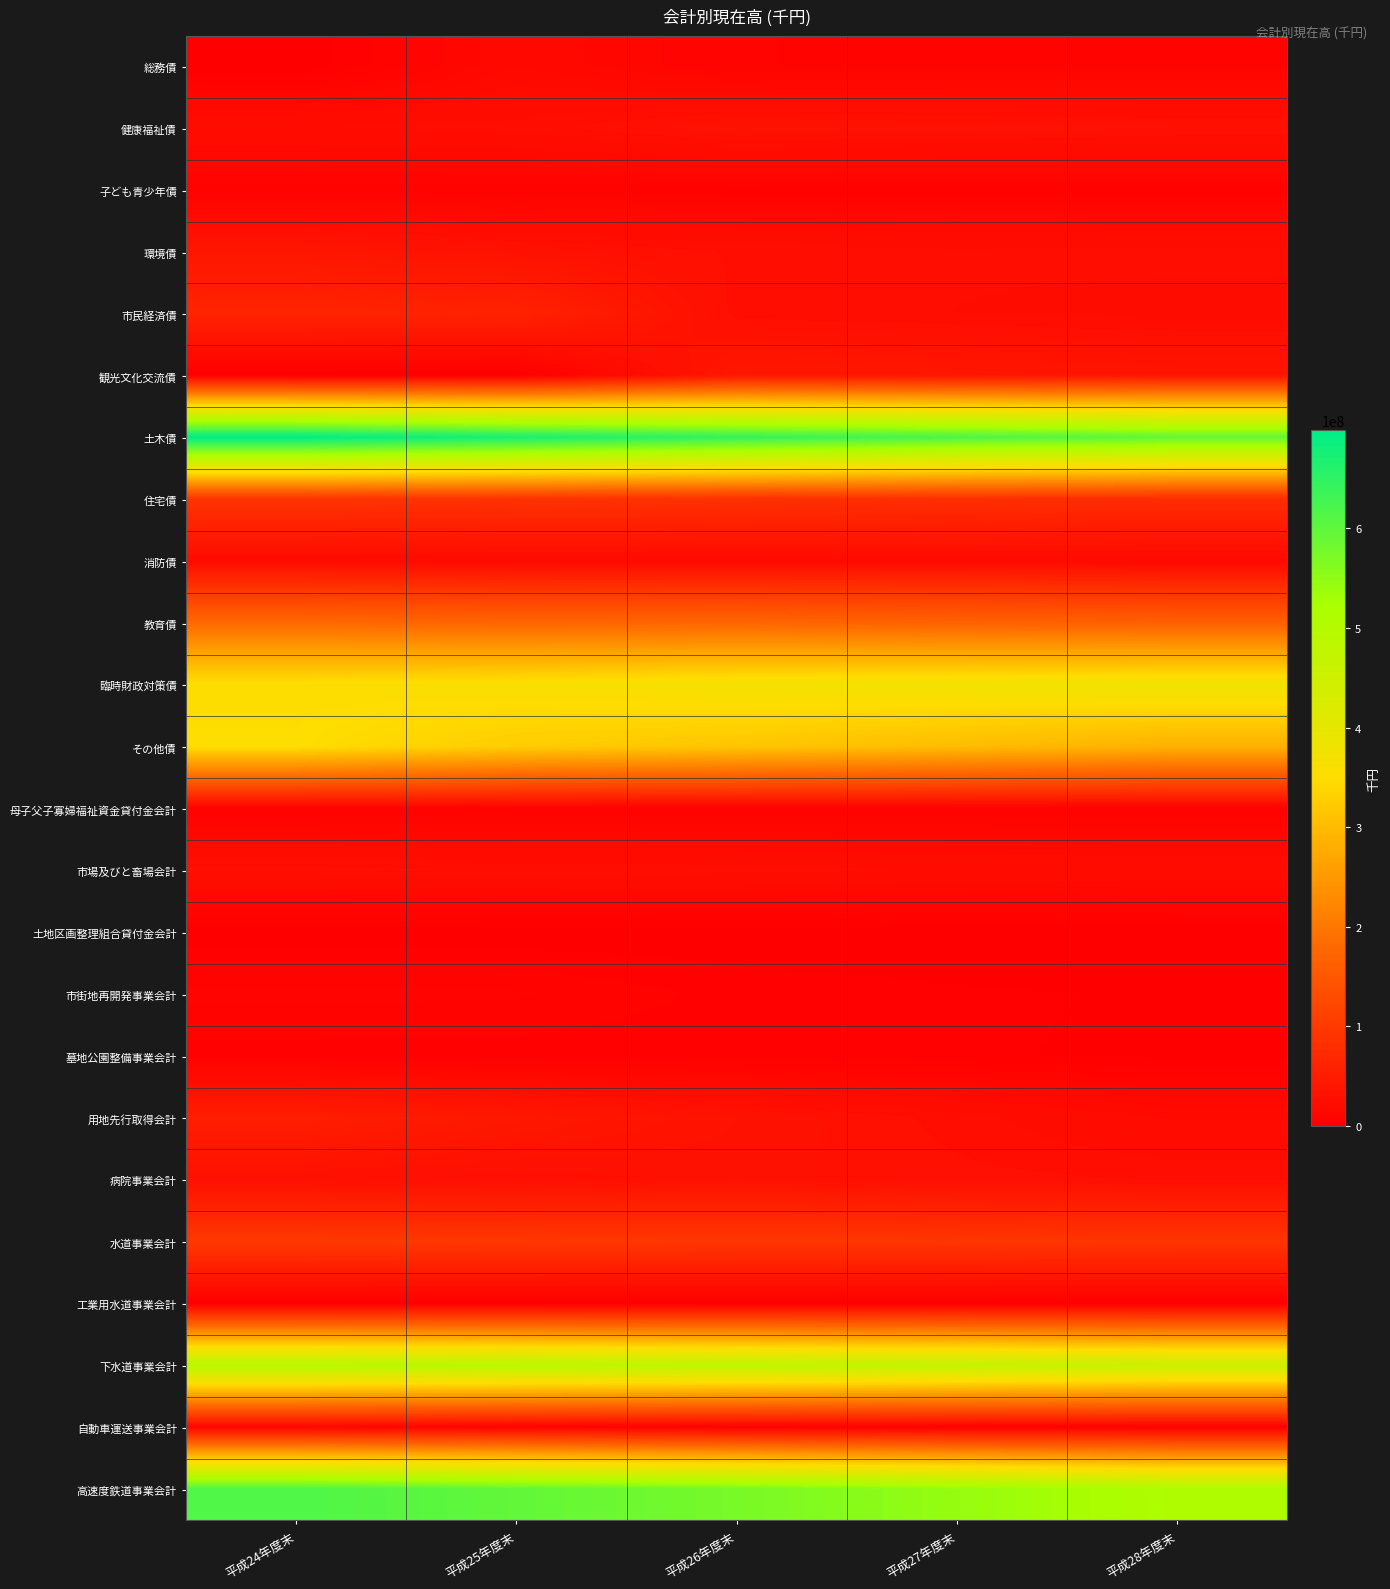

Rank the series by their maximum value, from highest to lowest.

土木債, 高速度鉄道事業会計, 下水道事業会計, 臨時財政対策債, その他債, 教育債, 水道事業会計, 住宅債, 市民経済債, 用地先行取得会計, 観光文化交流債, 環境債, 健康福祉債, 病院事業会計, 市場及びと畜場会計, 消防債, 総務債, 自動車運送事業会計, 市街地再開発事業会計, 子ども青少年債, 母子父子寡婦福祉資金貸付金会計, 墓地公園整備事業会計, 土地区画整理組合貸付金会計, 工業用水道事業会計